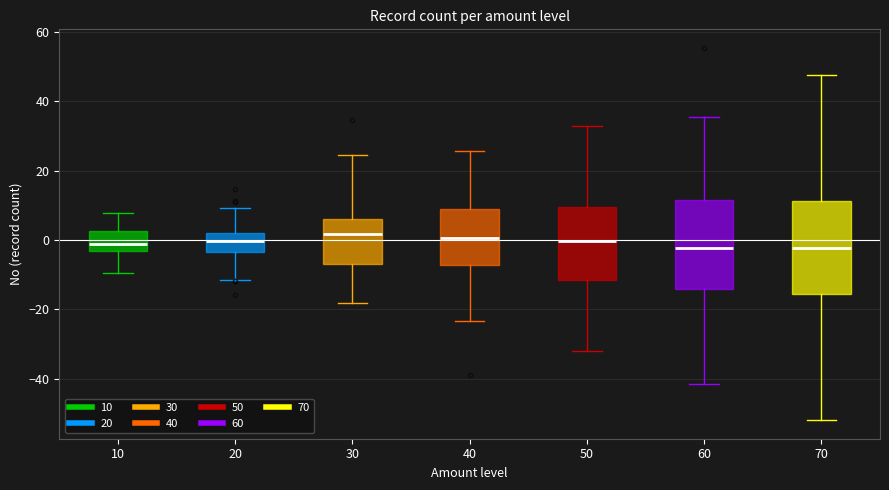

Where is the lower edge of the box at x = 10 on the y-axis? The values are not printed on the chart, so give them approximately, as read against the axis.

-4